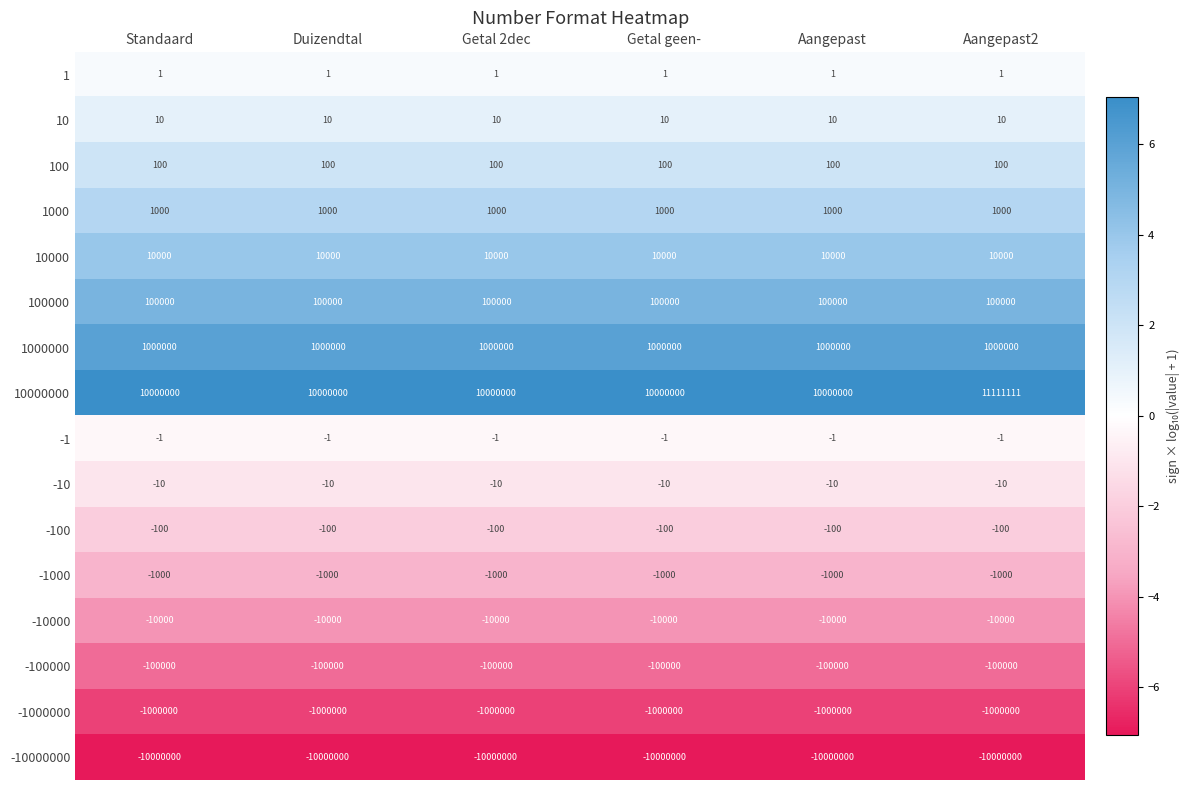

At which category is the sum across all series the highest?

Aangepast2